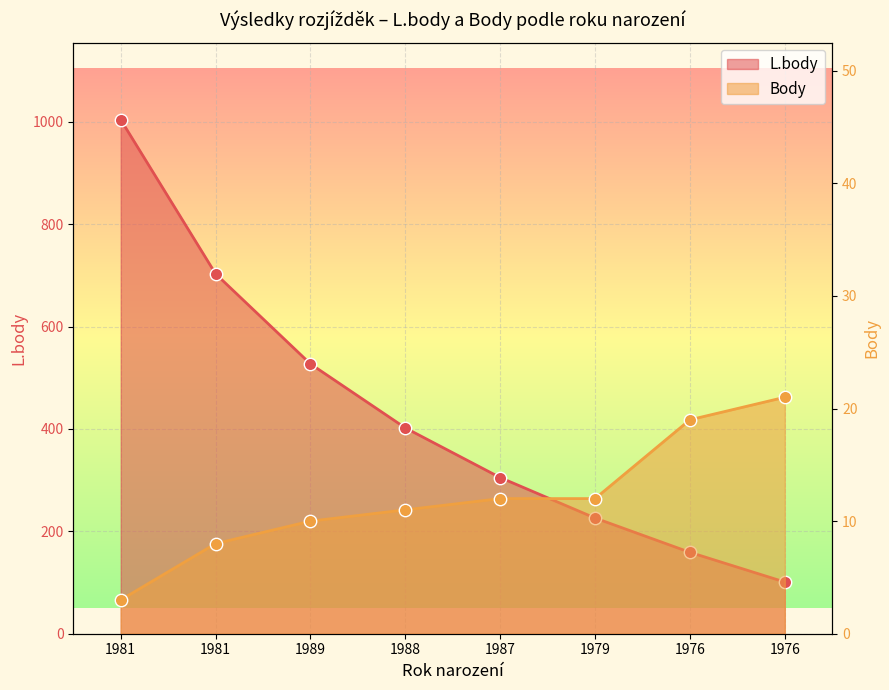

At how many categories does at least one series exceed 536?

2